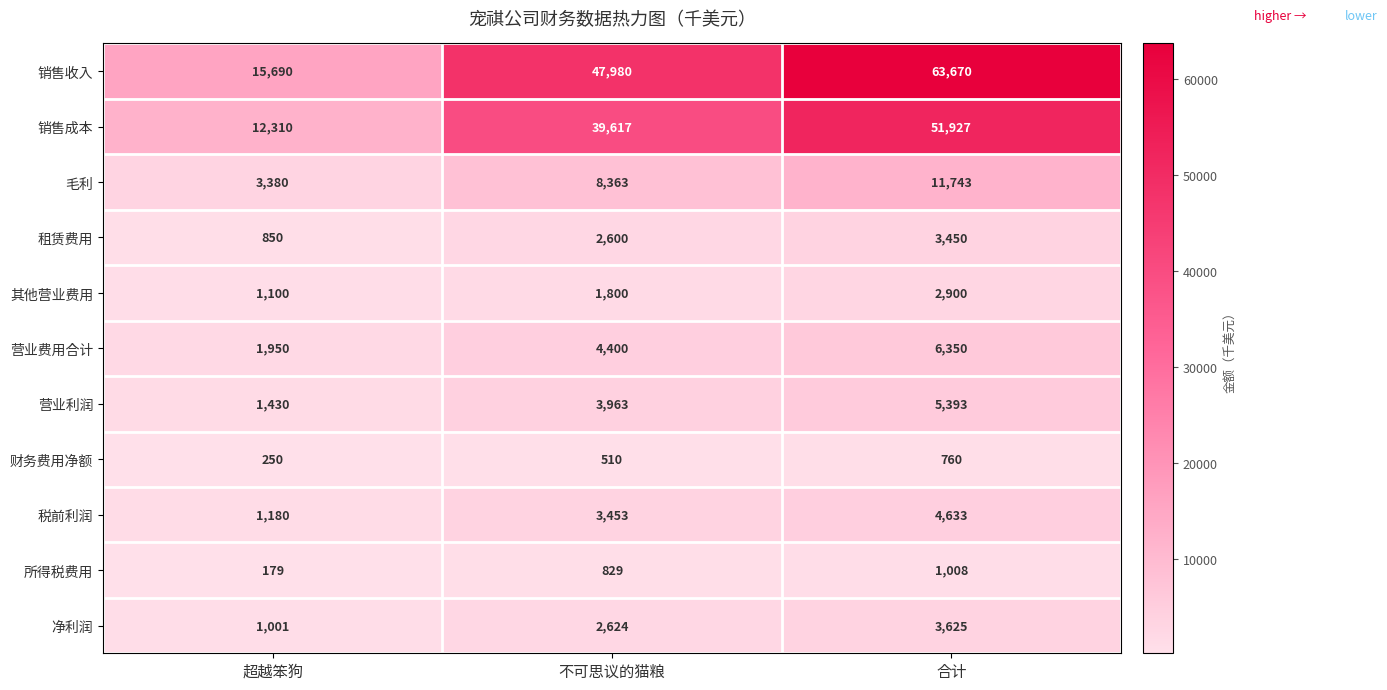

Is it true that 净利润 equals 1083 at 合计?

False